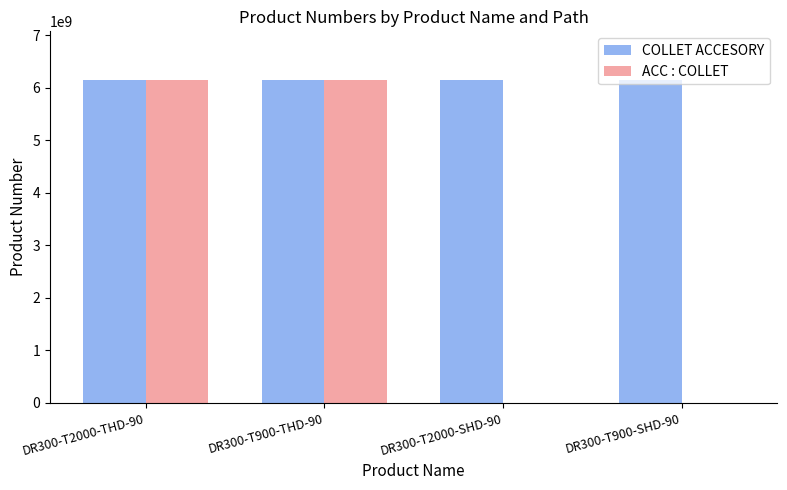

The value of COLLET ACCESORY at DR300-T2000-SHD-90 is 6151760450. True or false?

True